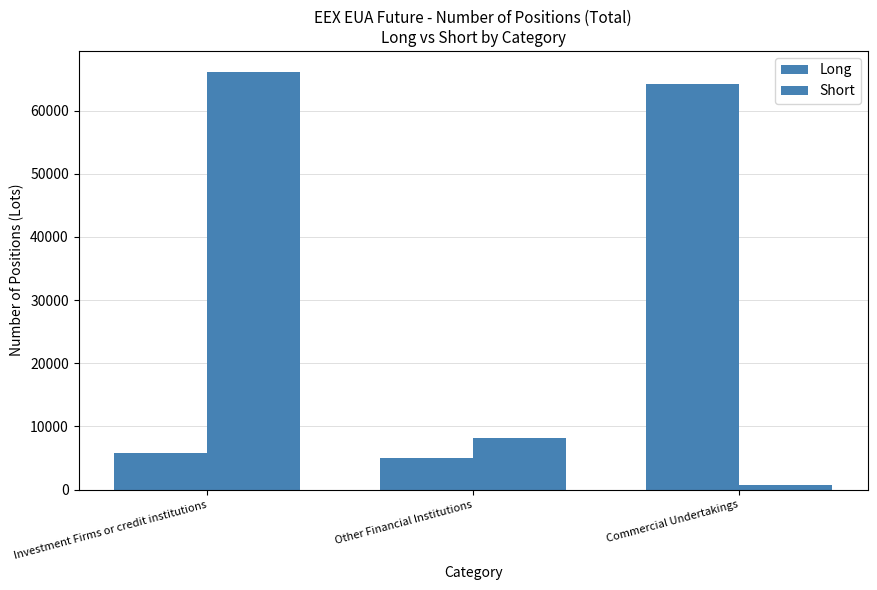

Rank the series by their maximum value, from lowest to highest.

Long, Short